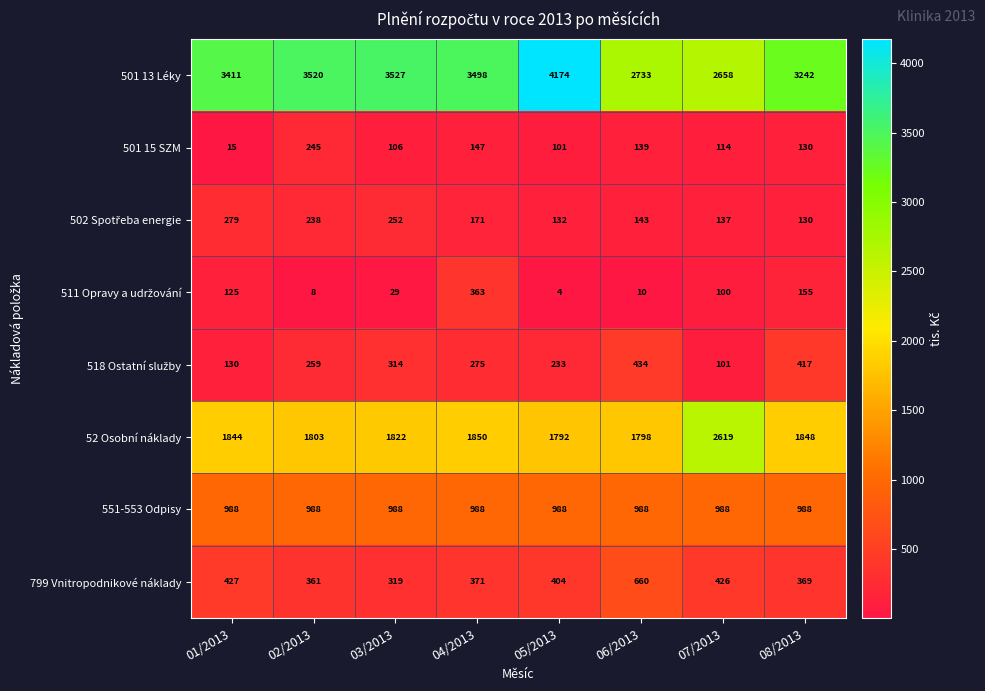

What is the greatest value displayed?

4174